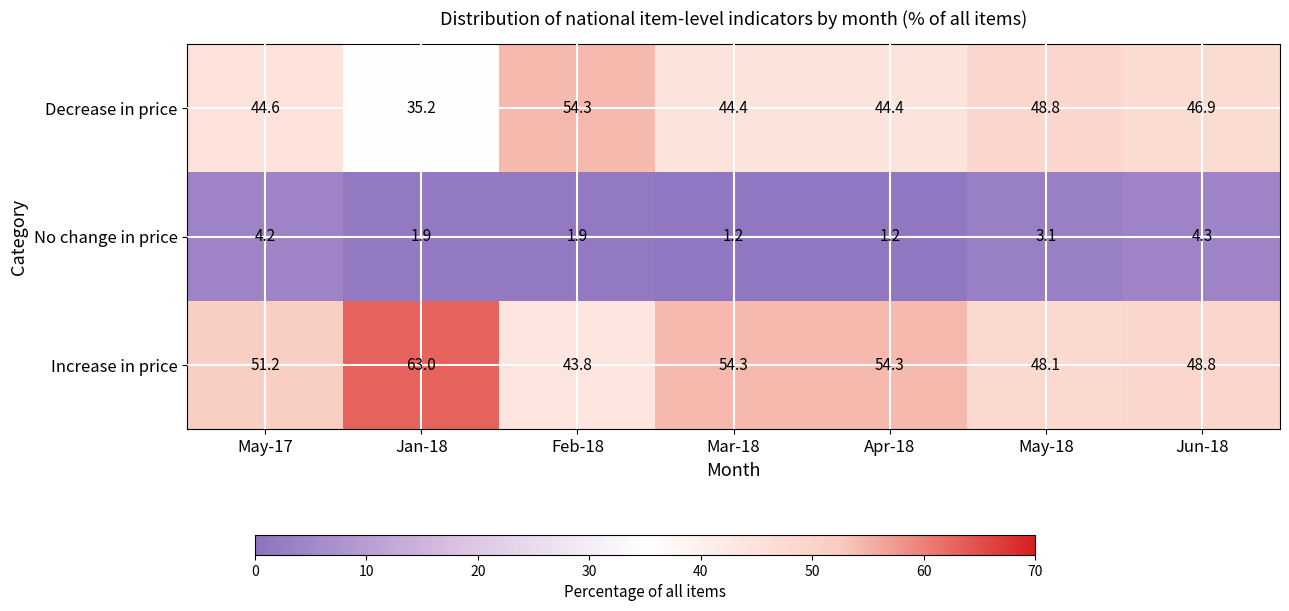

What is the average value of the No change in price series?

2.5